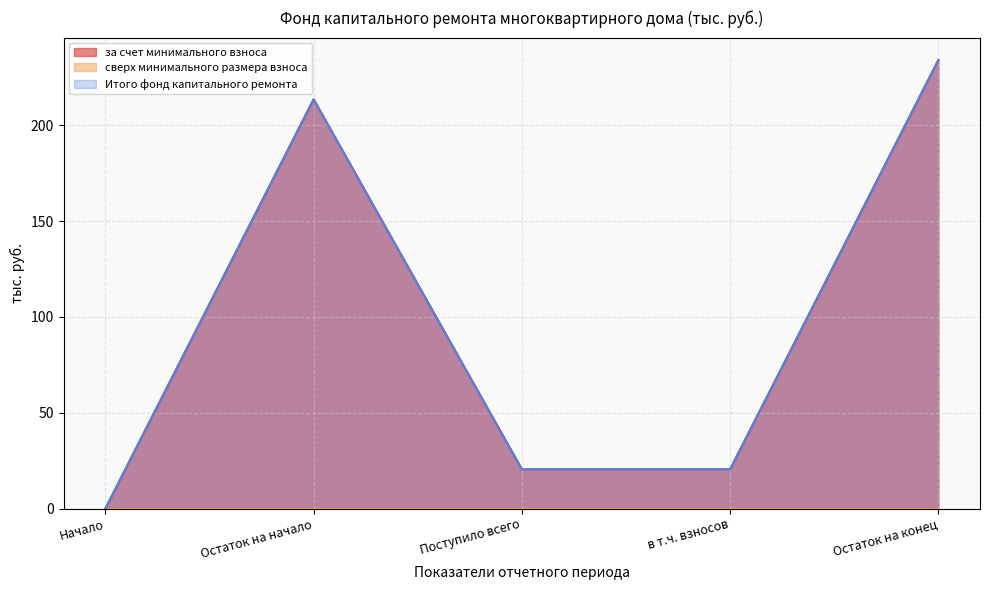

Does the chart display data point markers on the line(s)?

No